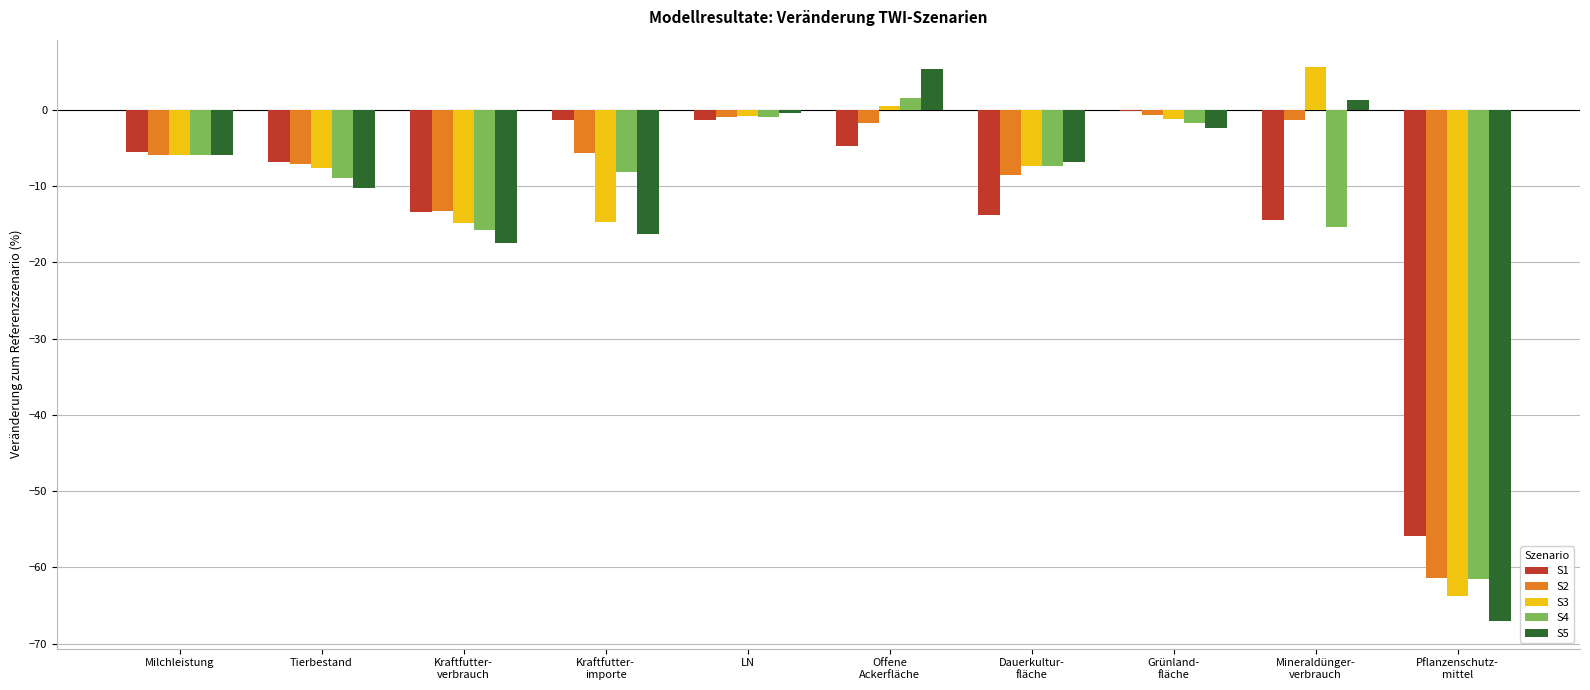

What is the sum of all S2 values?

-106.4